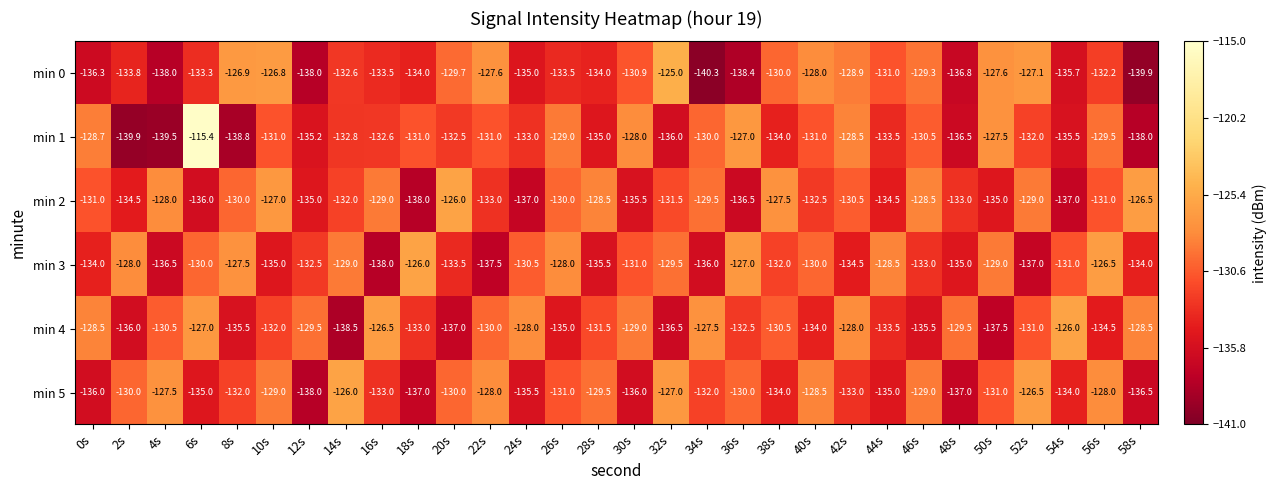

The value of min 3 at 10s is -135.0. True or false?

True